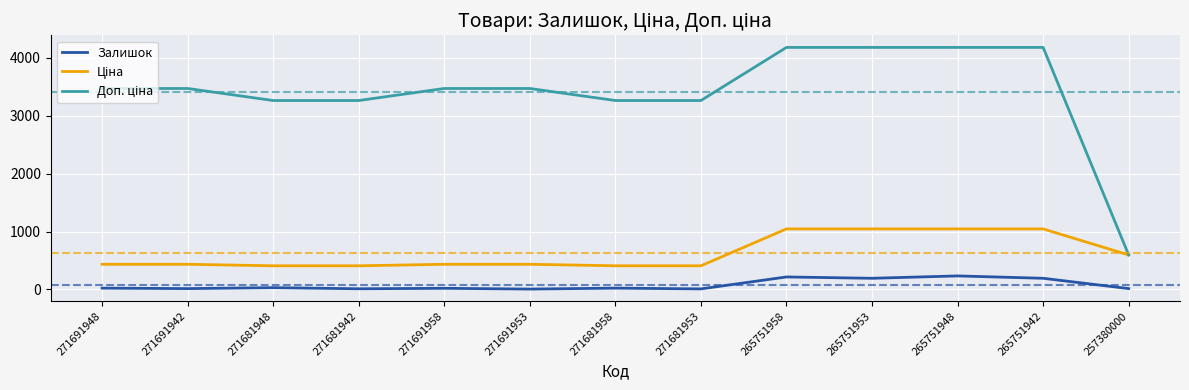

What is the total value across all series at 265751942?

5416.1